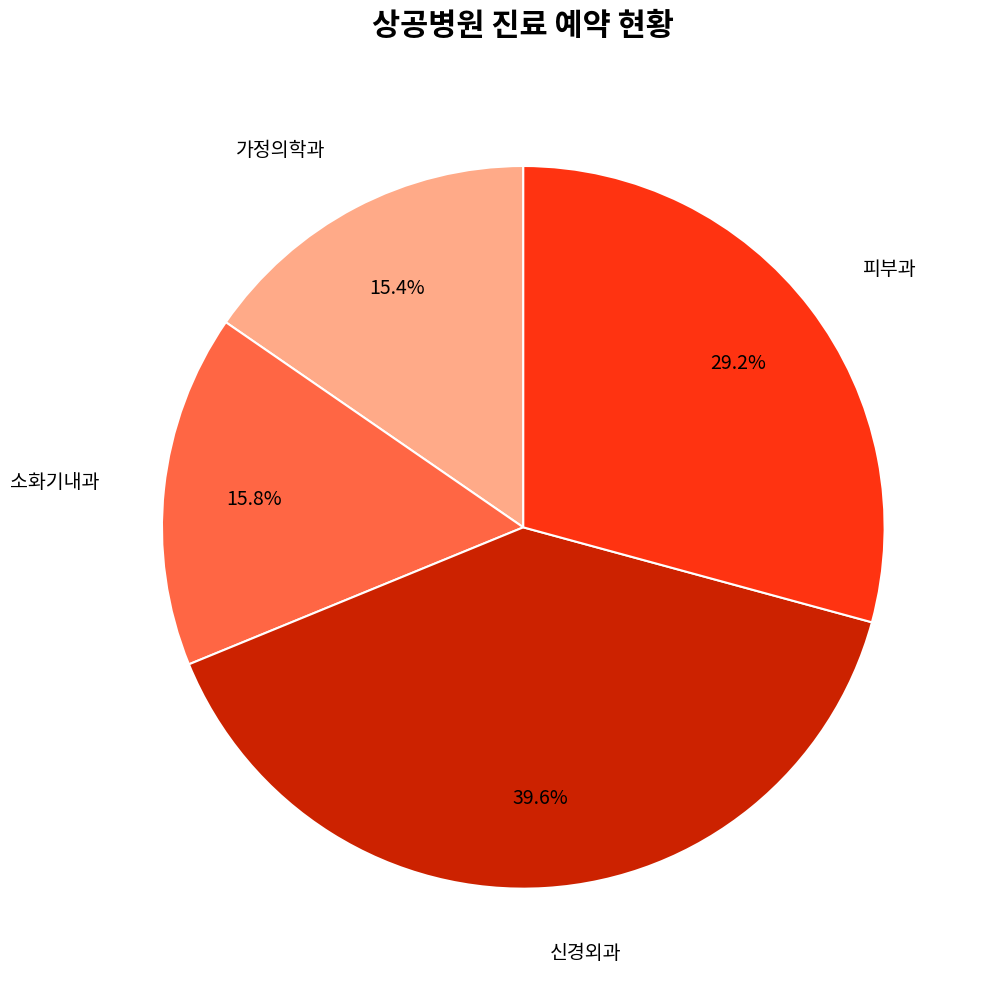

How many segments does this pie chart have?

4